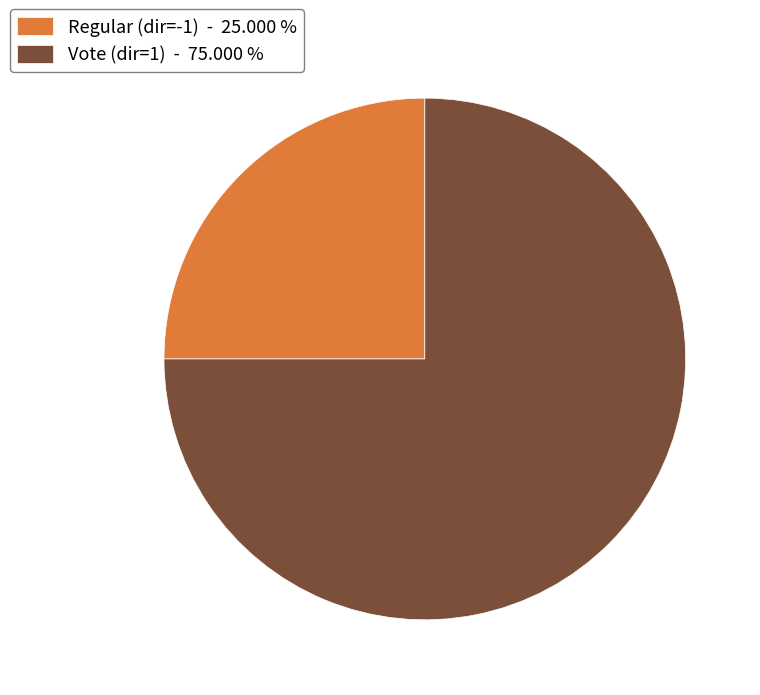

Approximately how many times larger is the value at Vote (dir=1) - 75.000 % compared to Regular (dir=-1) - 25.000 %?

3.0